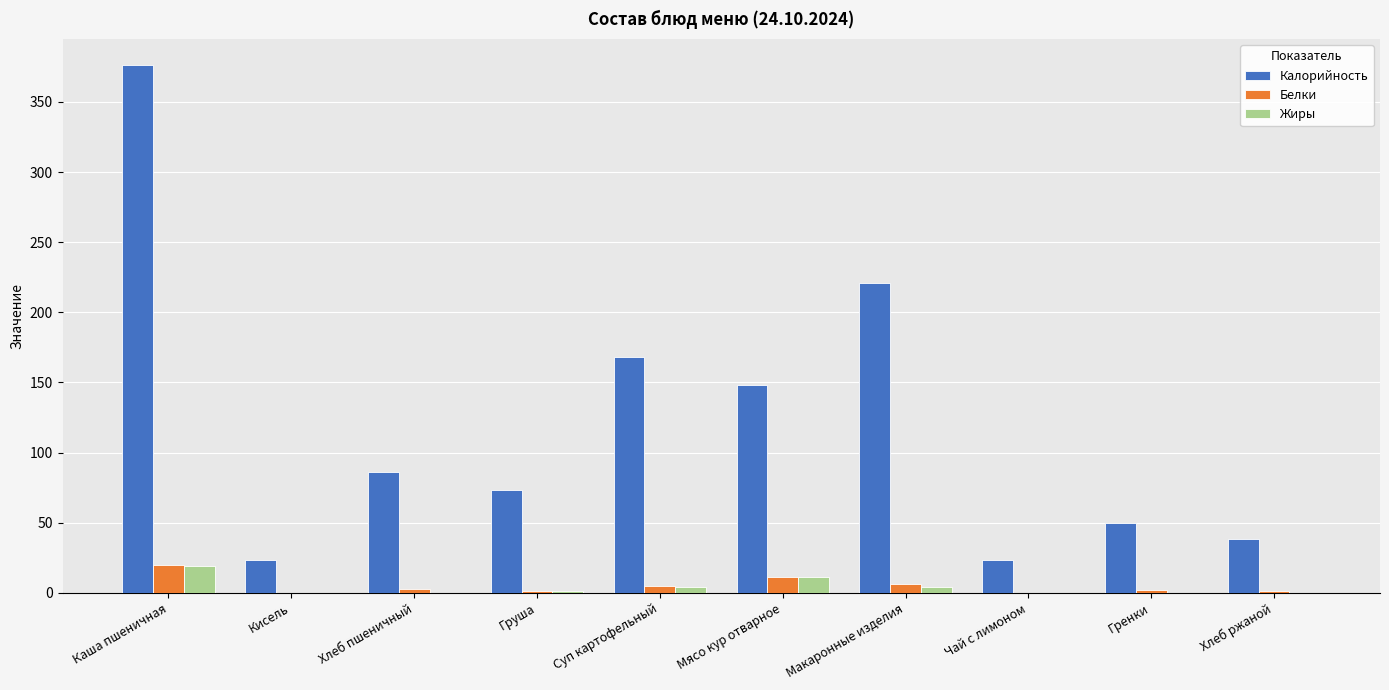

The Калорийность series shows 148.0 at Мясо кур отварное. True or false?

True